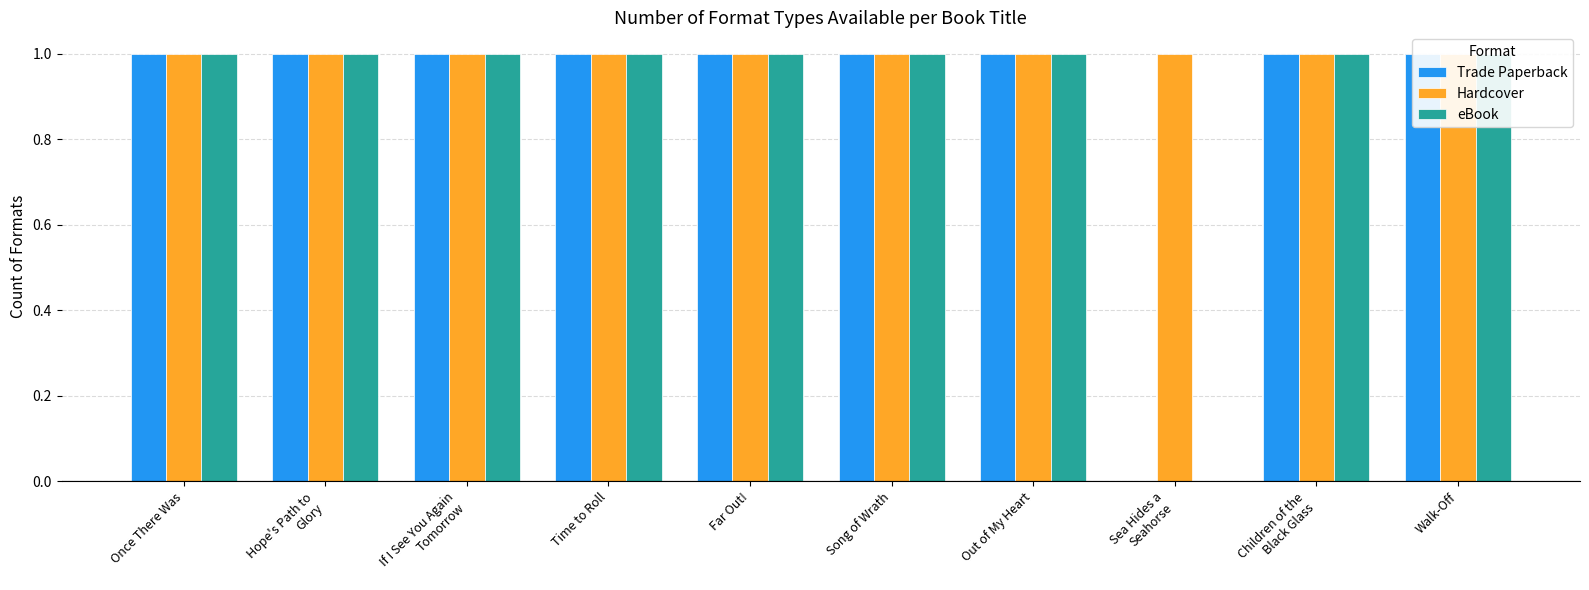

Which has a higher value, Far Out! or Hope's Path to
Glory?

Far Out!